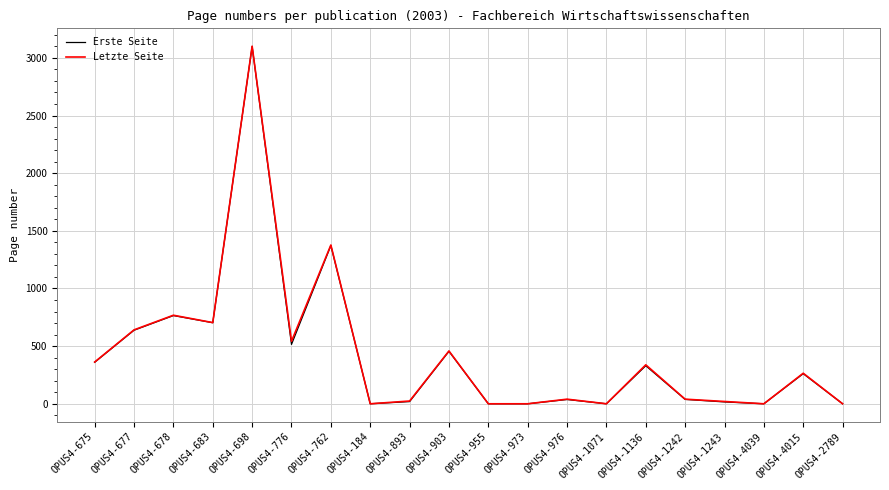

The value of Erste Seite at OPUS4-893 is 19. True or false?

True